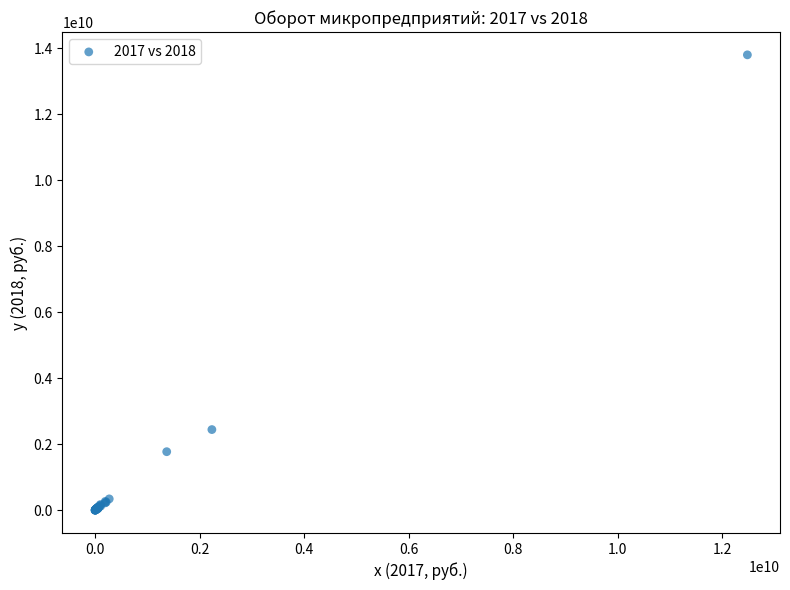

What Y value in the scatter plot is closest to 6898735035?

2443954577.1